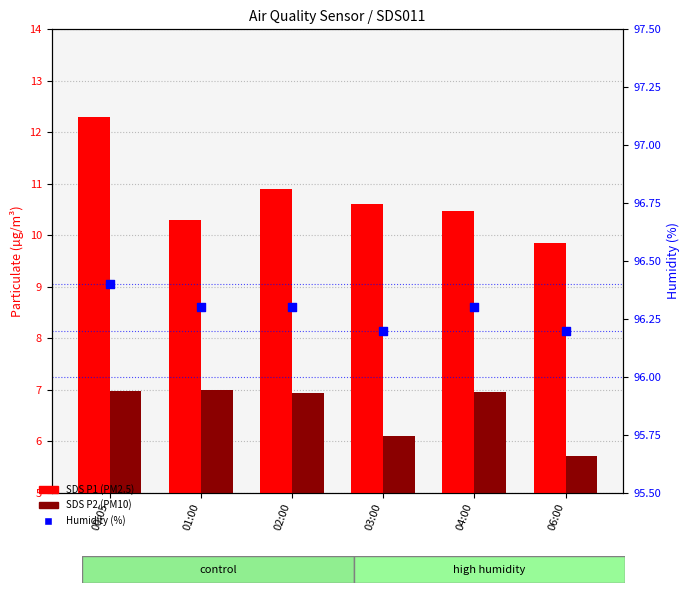

Which series has the widest spread of Y values?

SDS P1 (PM2.5)